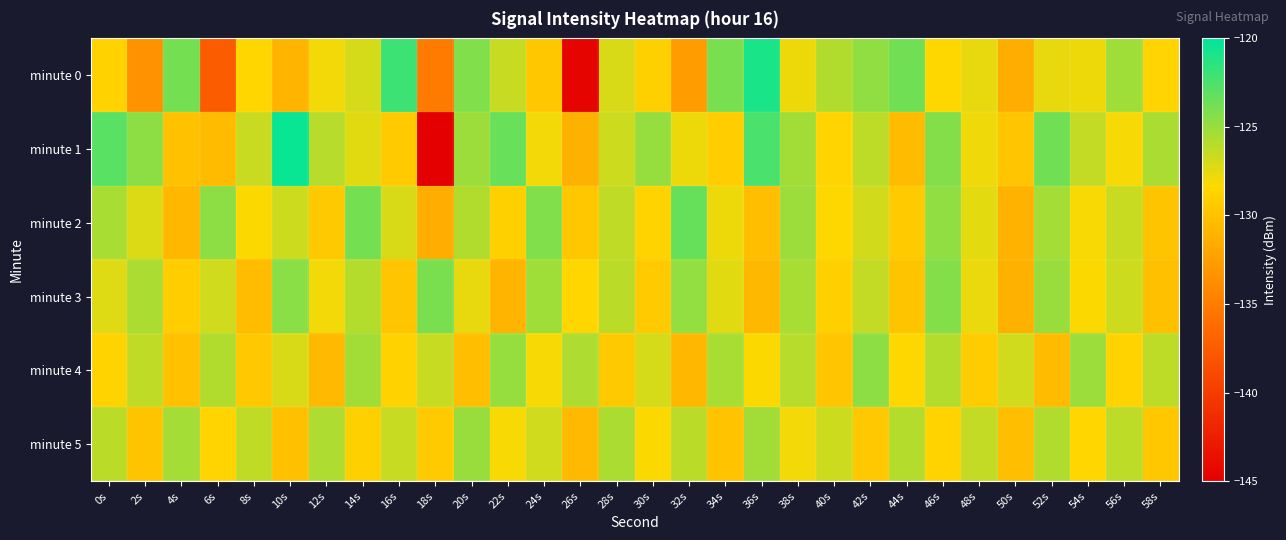

Count the number of data series in this chart.

6